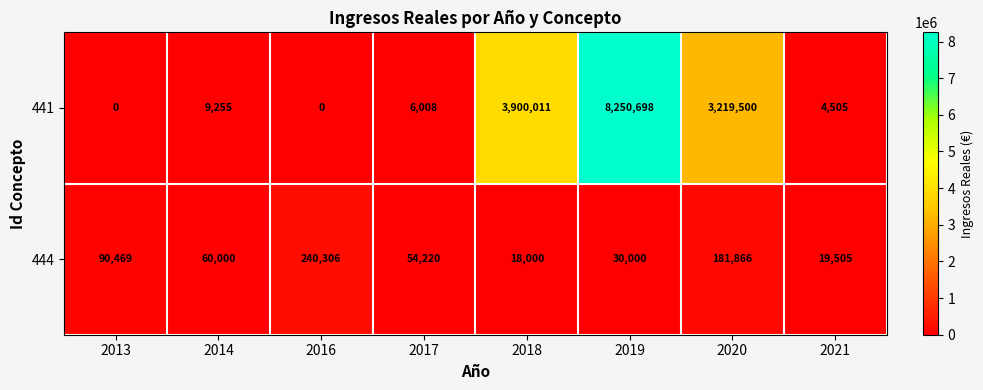

Count the number of categories in the chart.

8